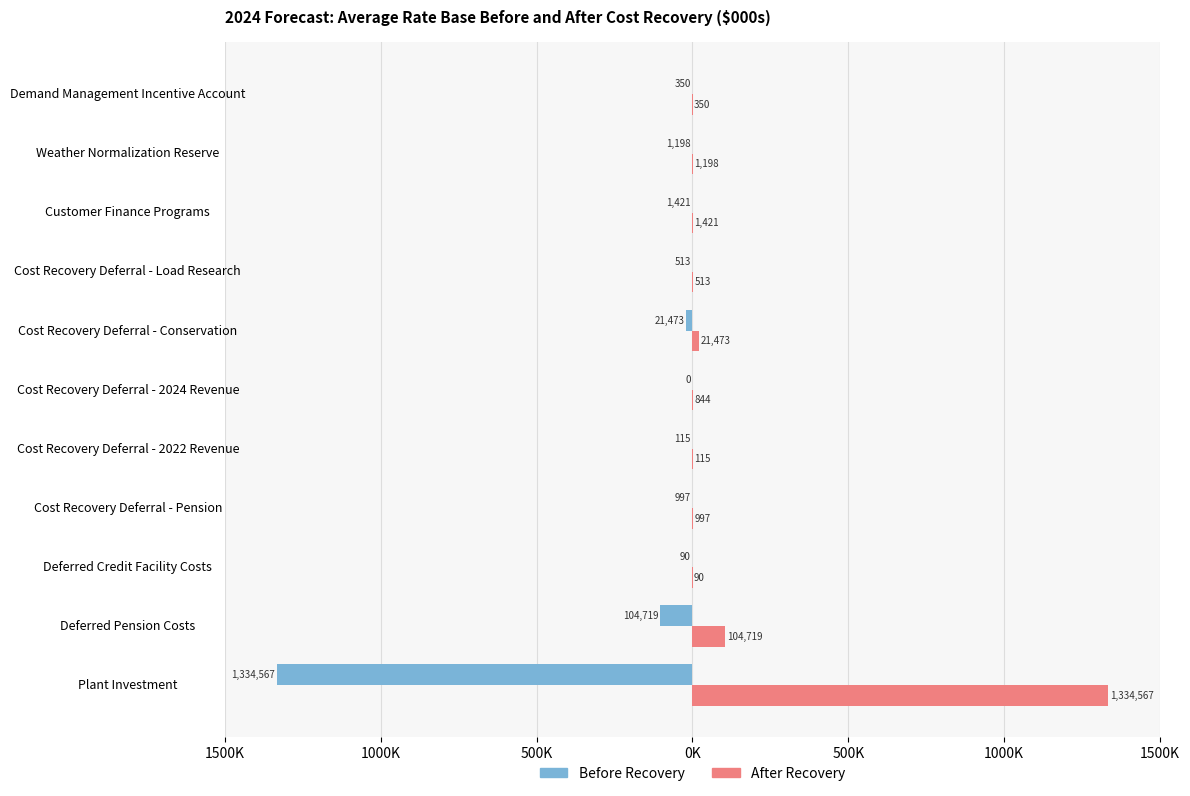

What are all the series names shown in the legend?

Before Recovery, After Recovery